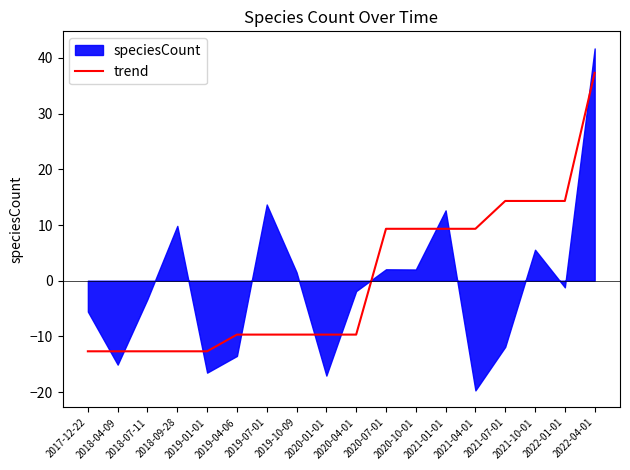

What is the maximum value for trend?

37.3